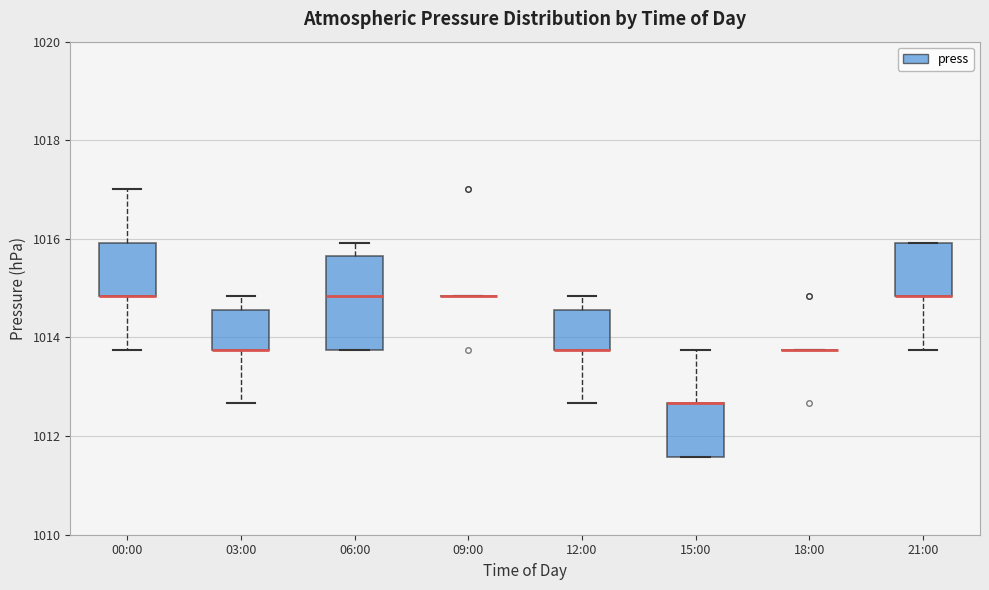

Where is the lower edge of the box for 21:00 on the y-axis? The values are not printed on the chart, so give them approximately, as read against the axis.

1014.8